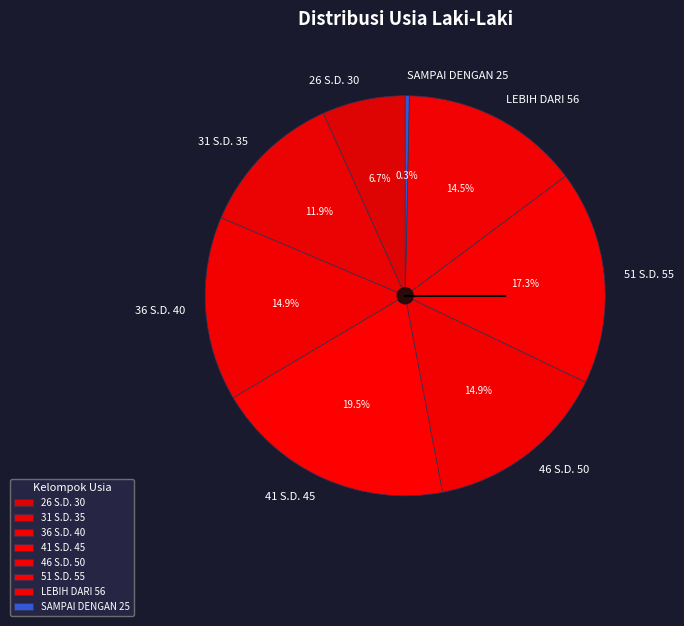

What is the ratio of the value at LEBIH DARI 56 to the value at 31 S.D. 35?

1.2